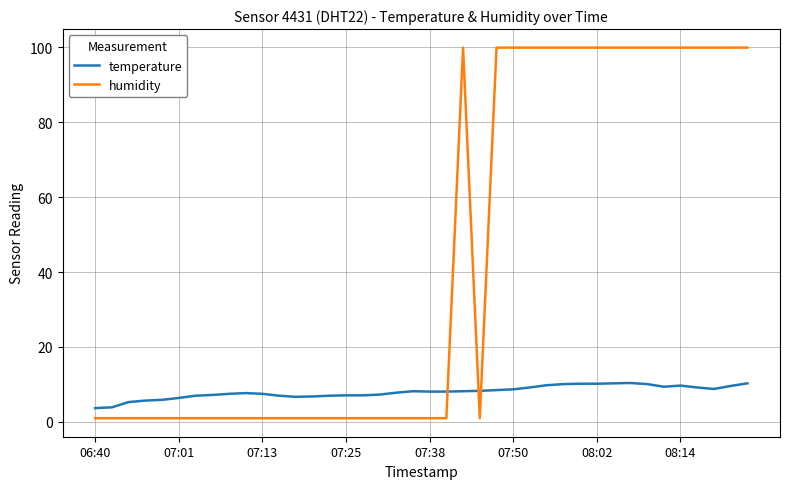

What is the highest value of the temperature series?

10.4